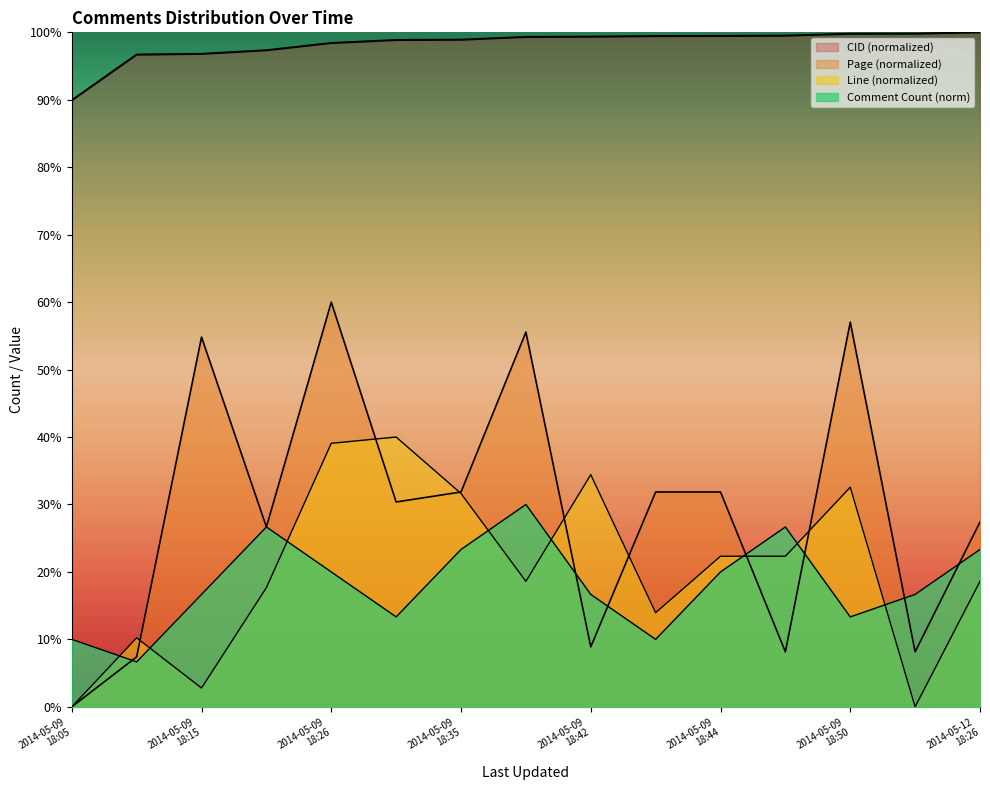

How many interior local valleys (lower than both neighbors) does the data have?

4